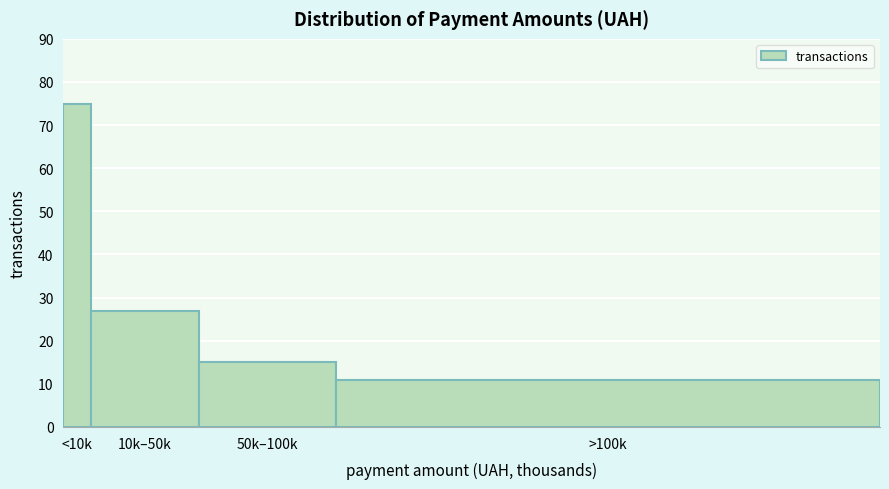

Reading right to left, transcribe all the data shown in this chart.

>100k=11	50k–100k=15	10k–50k=27	<10k=75